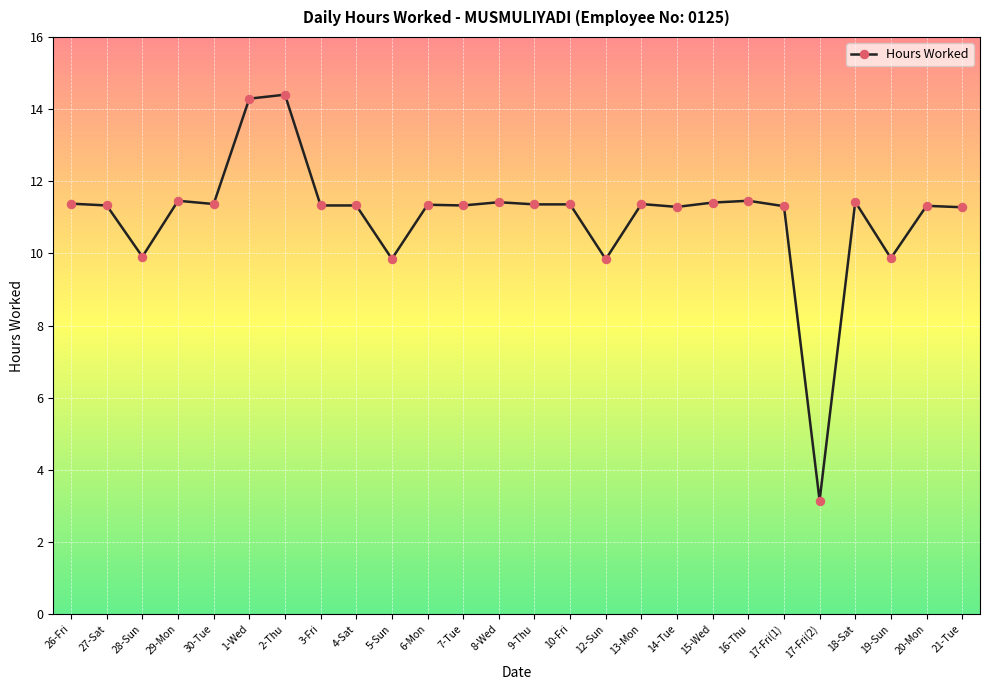

How many data points does each series have?

26